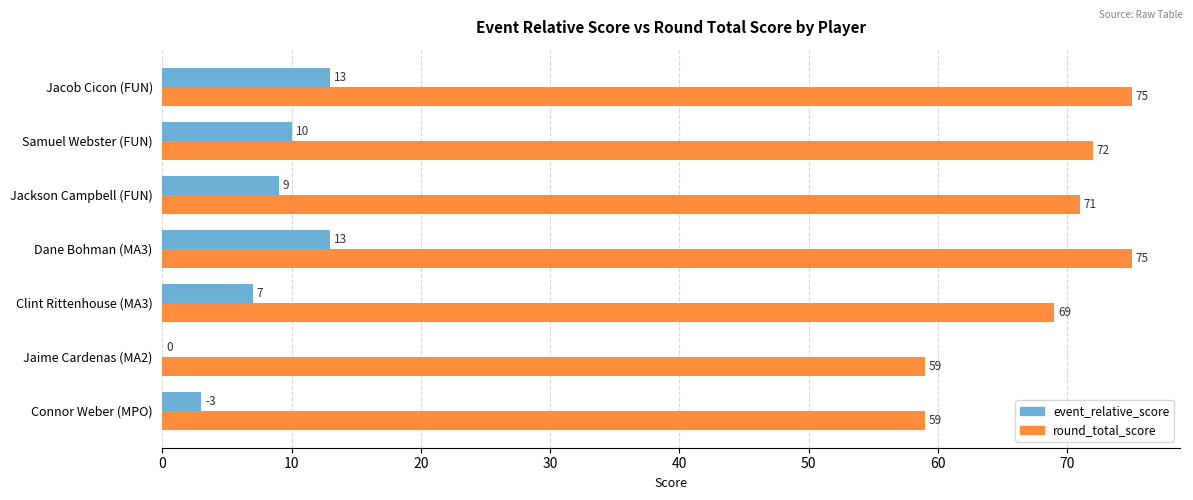

What is the sum of the event_relative_score values at Dane Bohman (MA3) and Jaime Cardenas (MA2)?

13